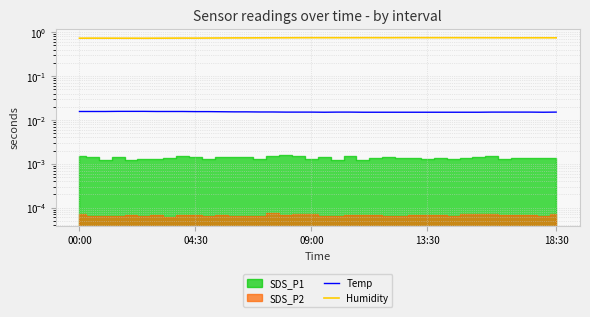

True or false: Humidity and Temp intersect in this chart.

False